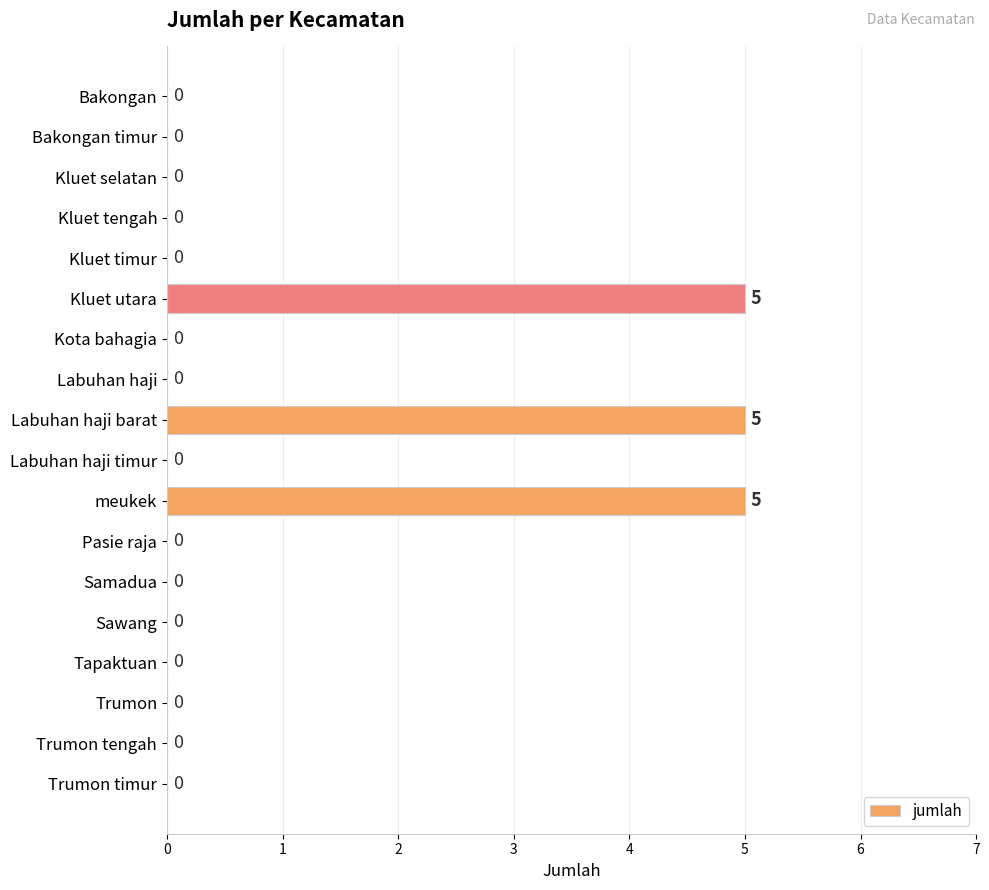

What is the maximum value shown in the chart?

5